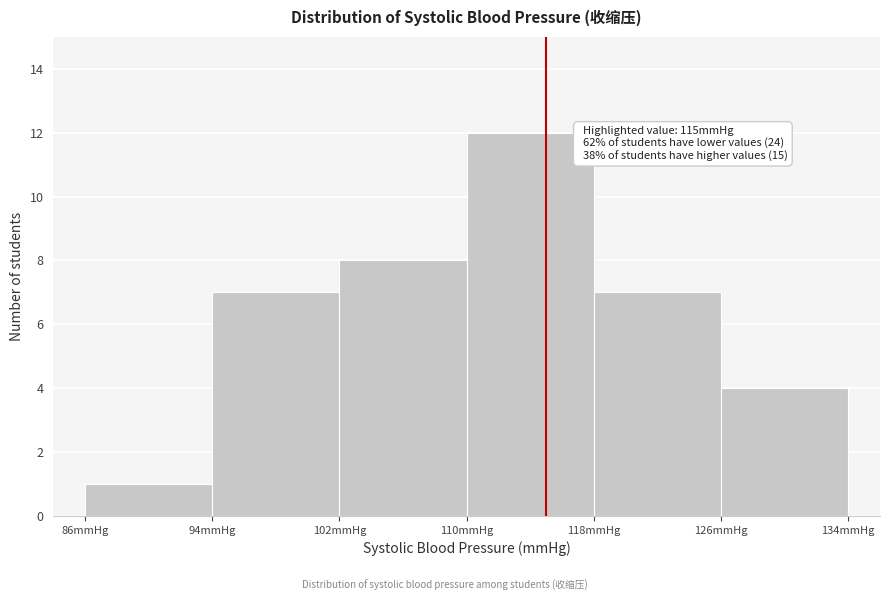

Over which range of the x-axis is the bar tallest?

110 to 118